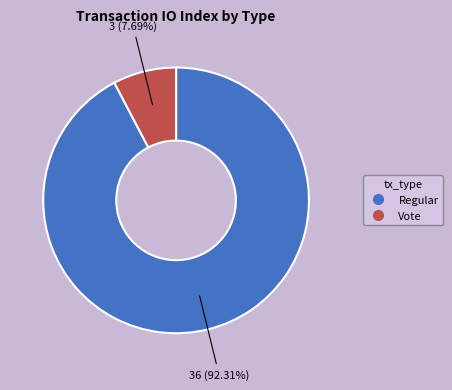

True or false: Vote accounts for 8% of the total.

True